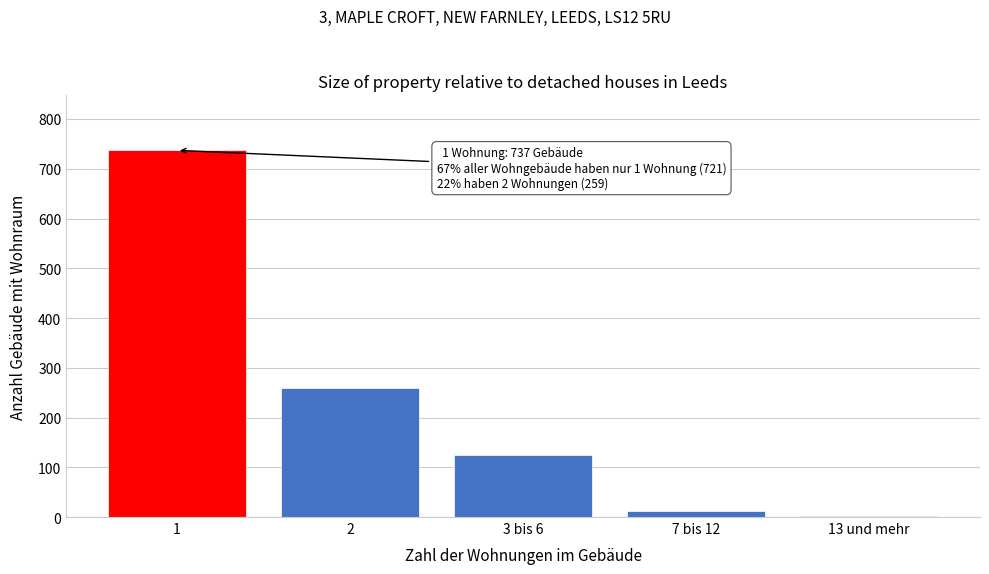

Reading left to right, list all the values displayed in this chart.

737	259	125	13	3